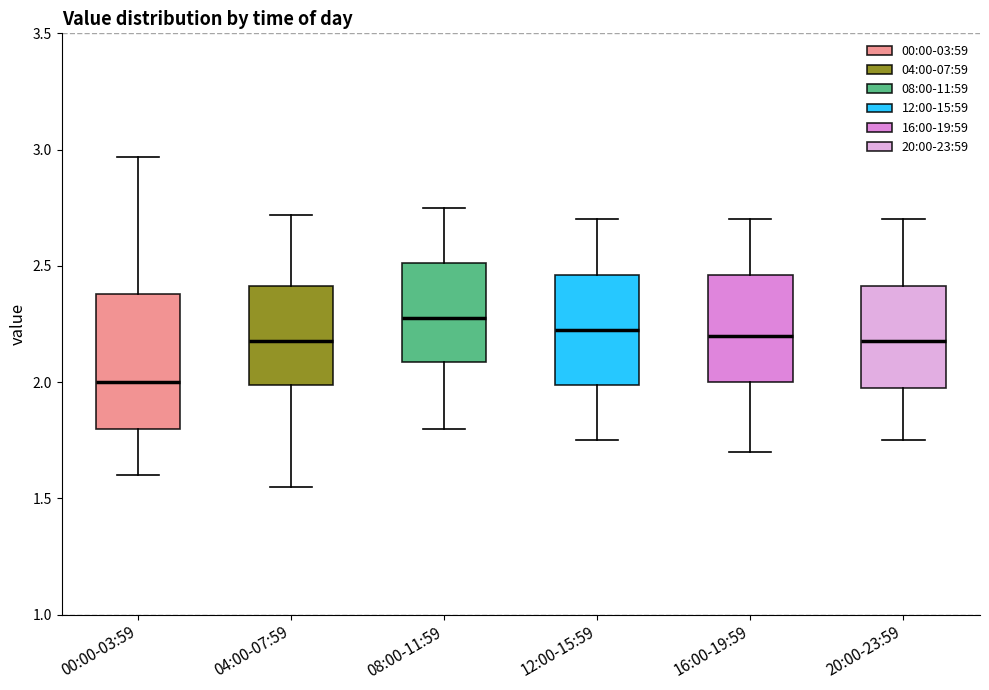

Reading left to right, transcribe this box plot: for each box, give where its median line is, the range the box spans, and where its two whiskers end, as read against the y-axis. The values are not printed on the chart, so give them approximately, as read against the axis.

00:00-03:59: median 2.00, box 1.80 to 2.40, whiskers 1.60 to 2.95
04:00-07:59: median 2.20, box 2.00 to 2.40, whiskers 1.55 to 2.70
08:00-11:59: median 2.30, box 2.10 to 2.50, whiskers 1.80 to 2.75
12:00-15:59: median 2.25, box 2.00 to 2.45, whiskers 1.75 to 2.70
16:00-19:59: median 2.20, box 2.00 to 2.45, whiskers 1.70 to 2.70
20:00-23:59: median 2.20, box 2.00 to 2.40, whiskers 1.75 to 2.70